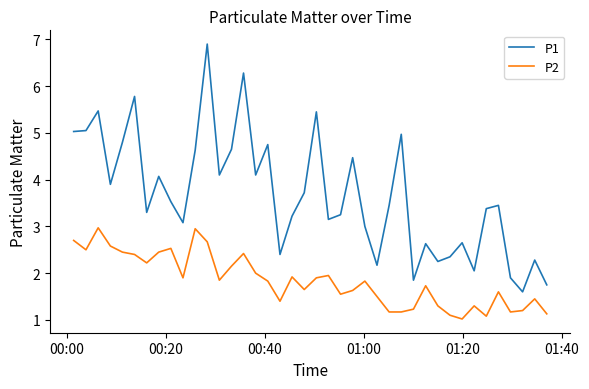

Which series has the largest total across all categories?

P1